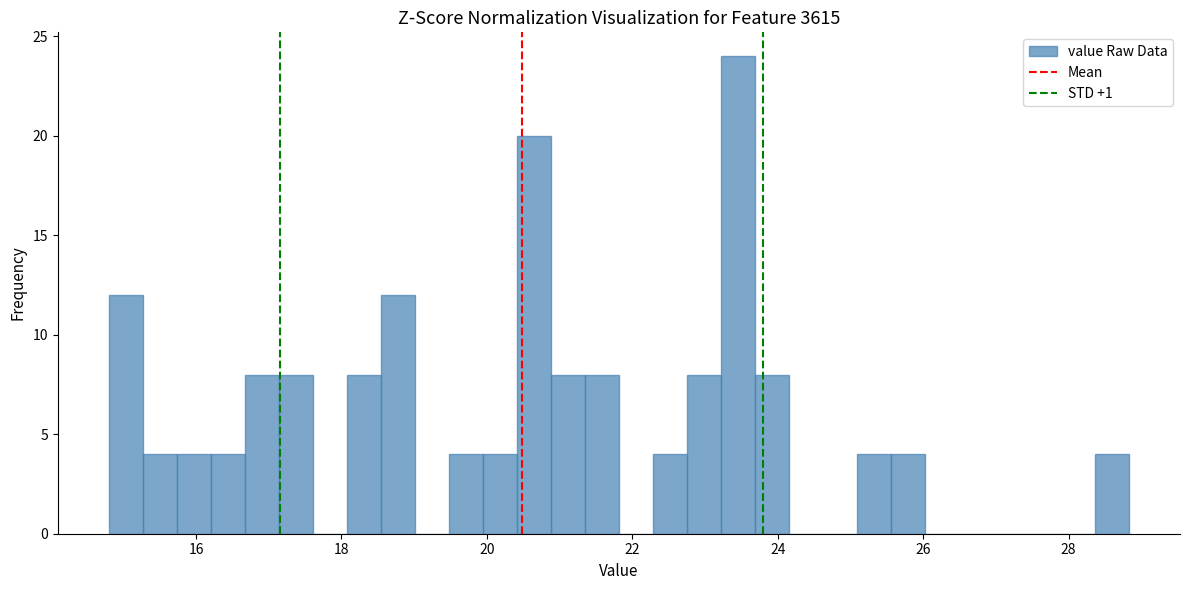

Read against the x-axis, roughly where is the centre of the tallest bar?

23.4